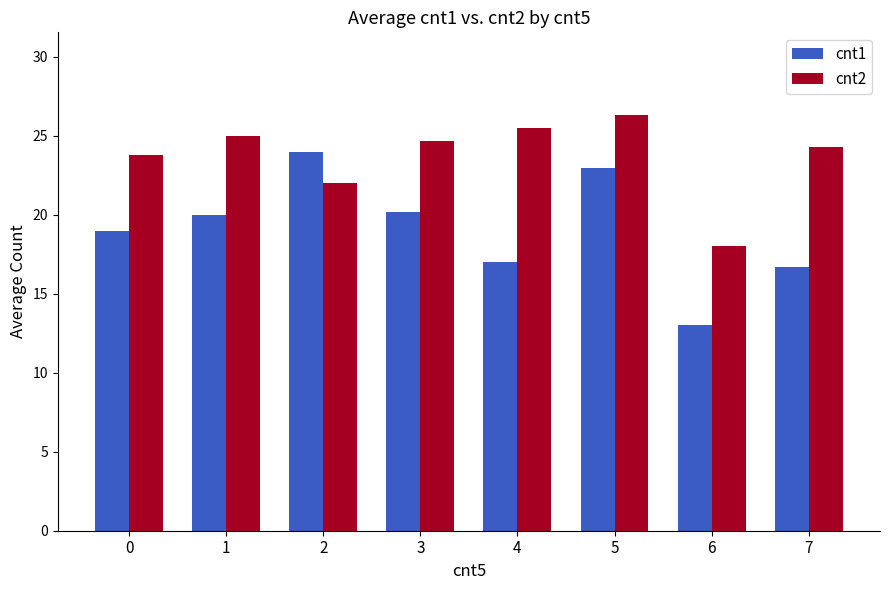

Rank the series by their maximum value, from highest to lowest.

cnt2, cnt1